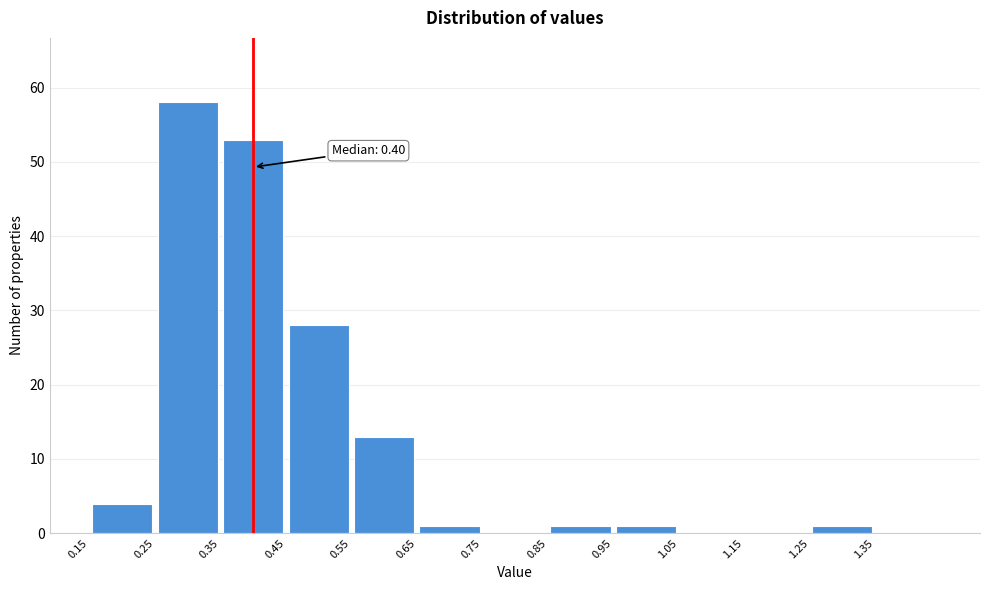

Over which range of the x-axis is the bar tallest?

0.25 to 0.35